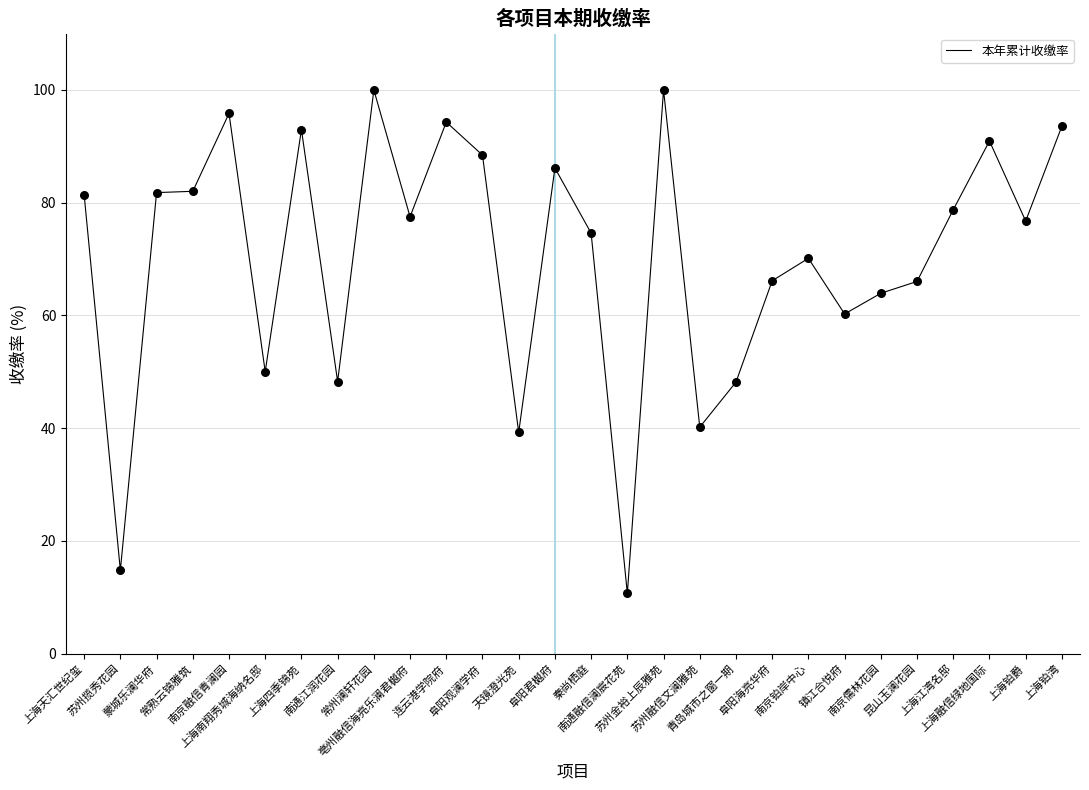

What is the ratio of the value at 上海融信绿地国际 to the value at 天镜澄光苑?

2.3